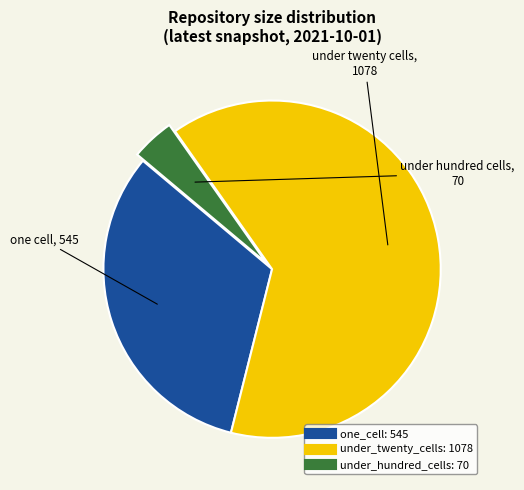

Rank the categories by value from lowest to highest.

under_hundred_cells, one_cell, under_twenty_cells